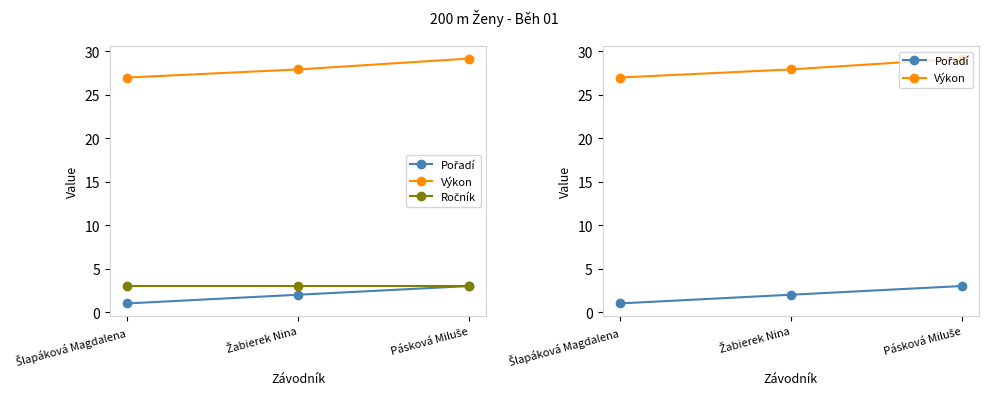

What is the spread (max minus min) of values at Pásková Miluše?

26.1